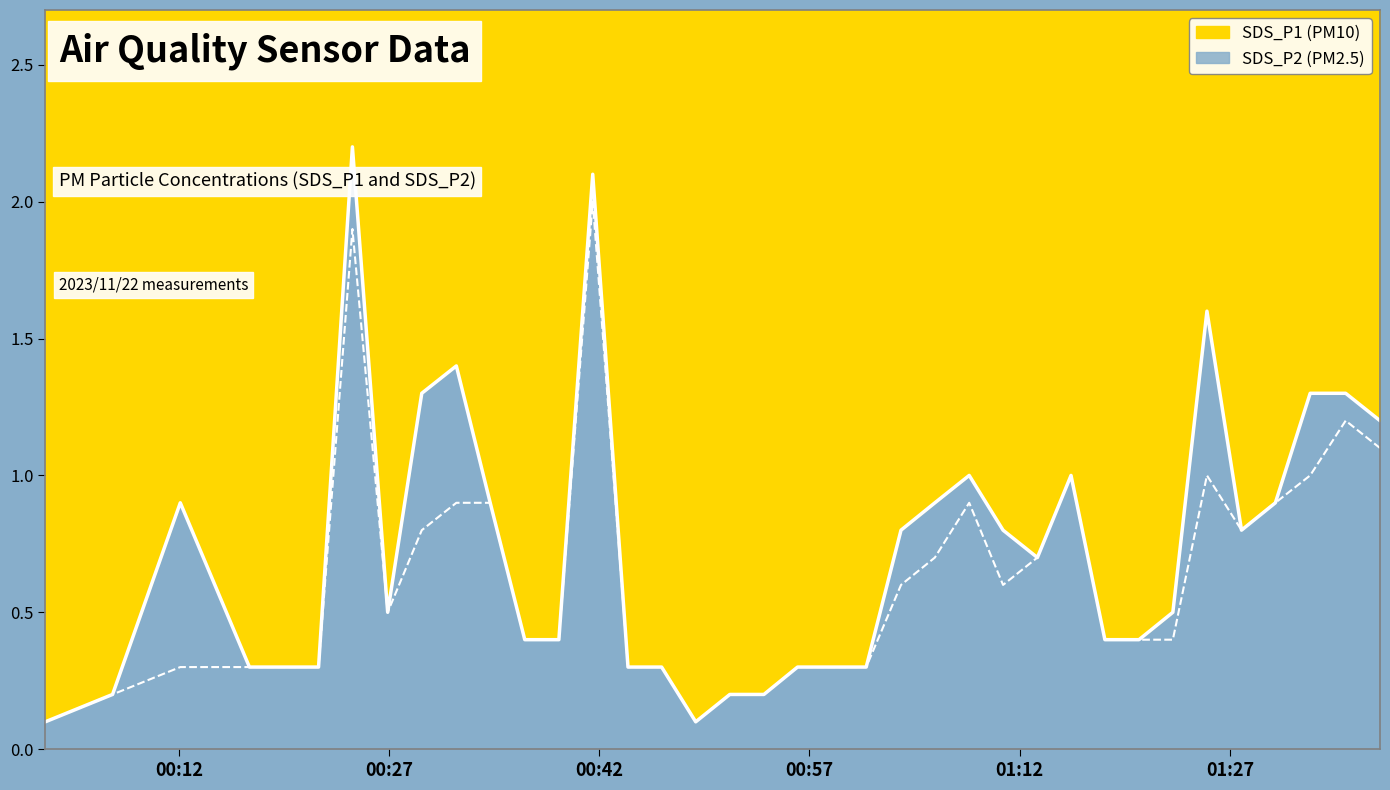

What is the highest value of the SDS_P2 line series?

2.0